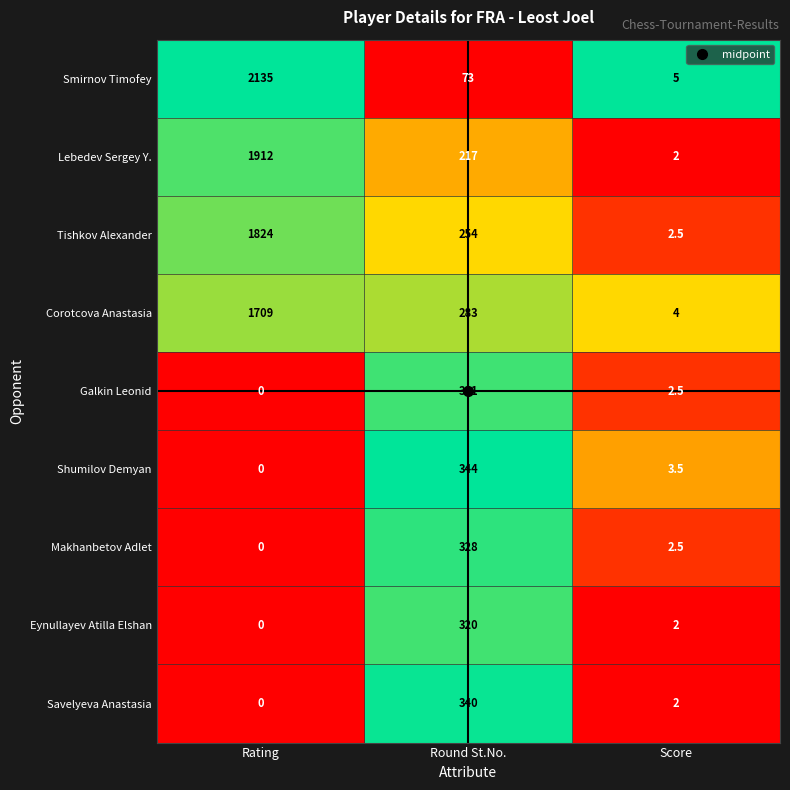

At which label is Tishkov Alexander closest to 913?

Round St.No.